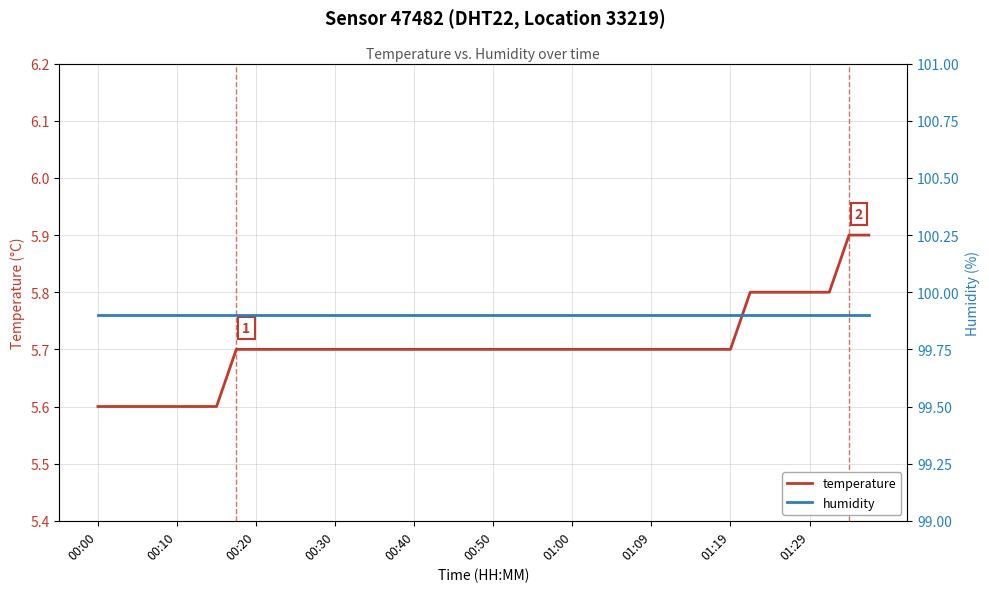

What is the highest value of the temperature series?

5.9